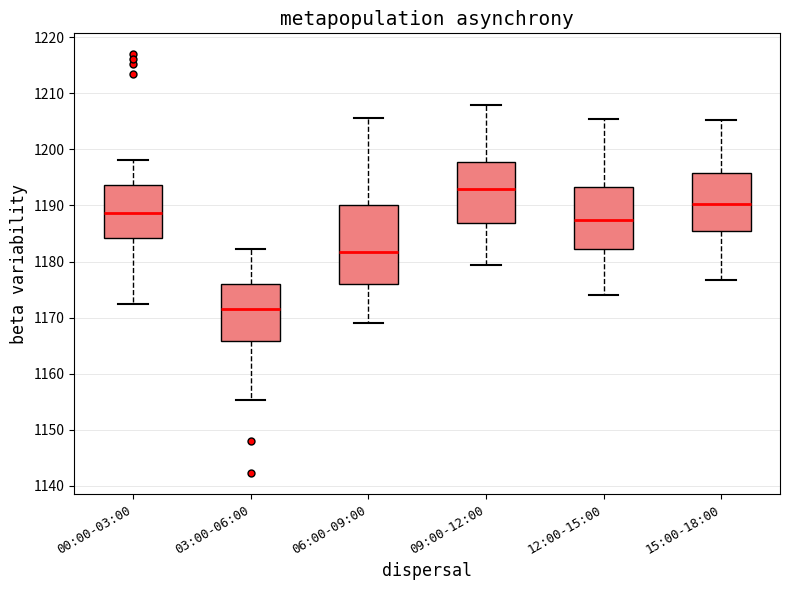

Where is the upper edge of the box for 15:00-18:00 on the y-axis? The values are not printed on the chart, so give them approximately, as read against the axis.

1196